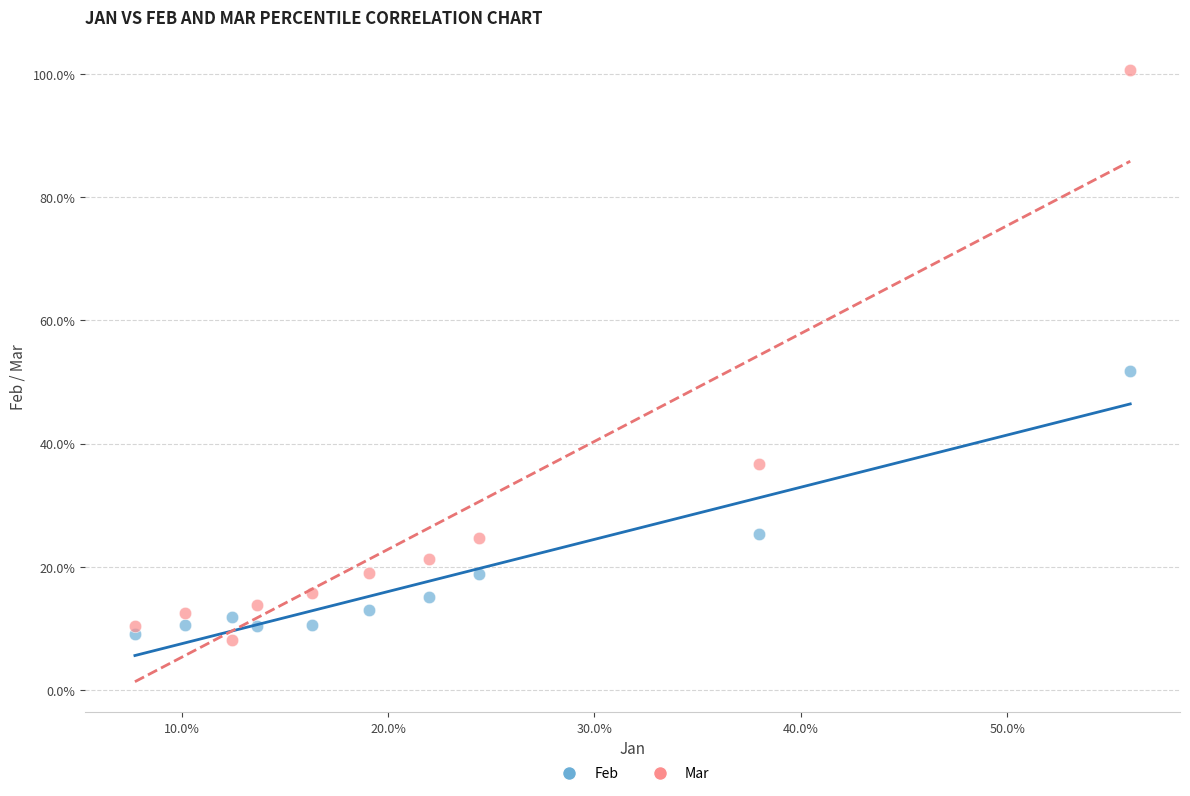

What are all the series names shown in the legend?

Feb, Mar